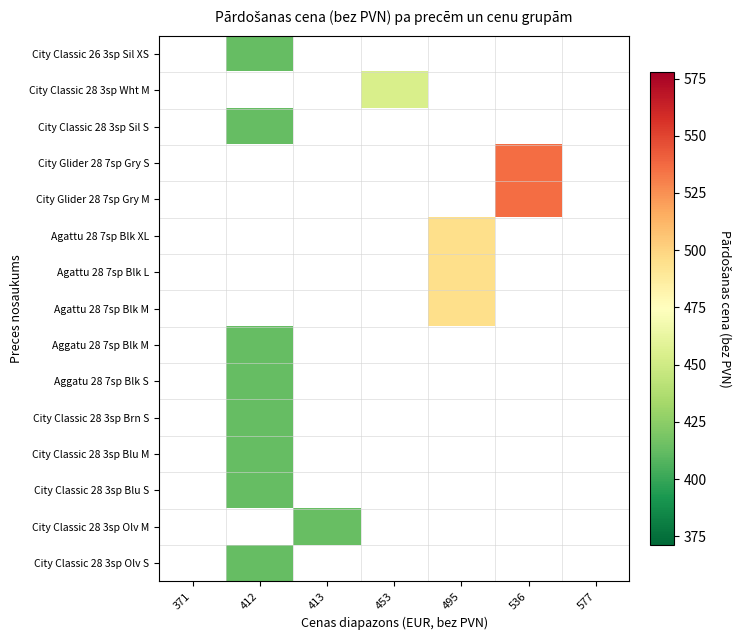

Rank the series at 577 from lowest to highest value.

City Classic 26 3sp Sil XS, City Classic 28 3sp Wht M, City Classic 28 3sp Sil S, City Glider 28 7sp Gry S, City Glider 28 7sp Gry M, Agattu 28 7sp Blk XL, Agattu 28 7sp Blk L, Agattu 28 7sp Blk M, Aggatu 28 7sp Blk M, Aggatu 28 7sp Blk S, City Classic 28 3sp Brn S, City Classic 28 3sp Blu M, City Classic 28 3sp Blu S, City Classic 28 3sp Olv M, City Classic 28 3sp Olv S